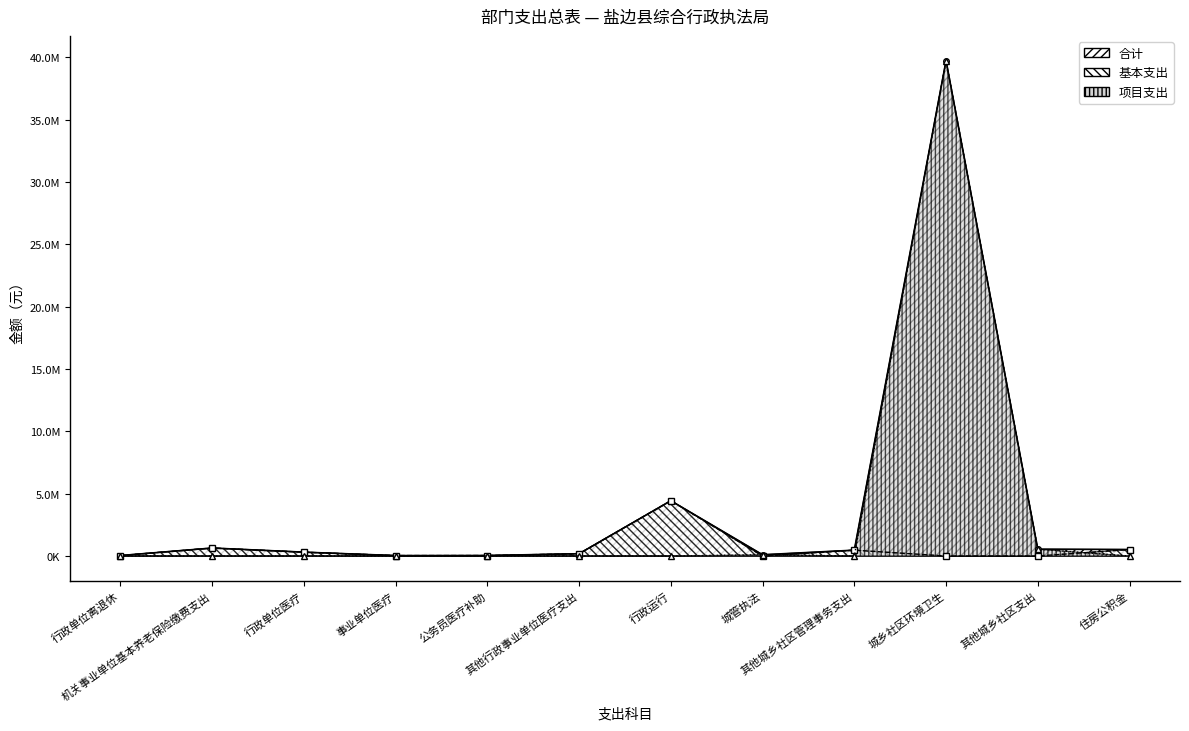

At which category does the chart reach its peak across all series?

城乡社区环境卫生